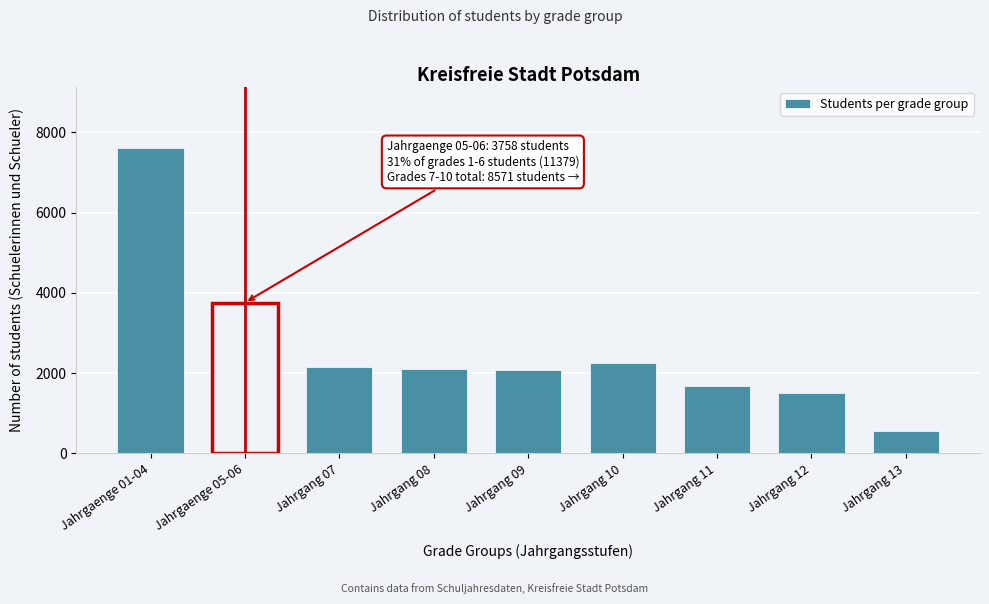

Where is the data nearest to the value 4091?

Jahrgaenge 05-06